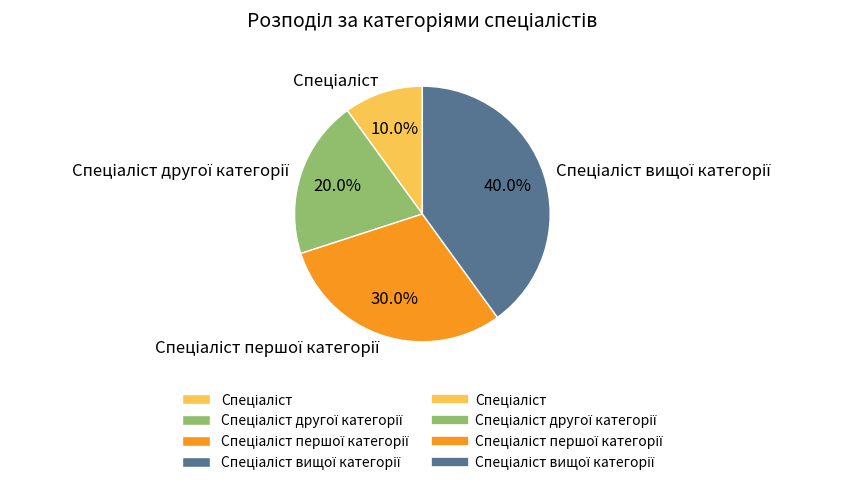

Does any single category account for the majority?

No